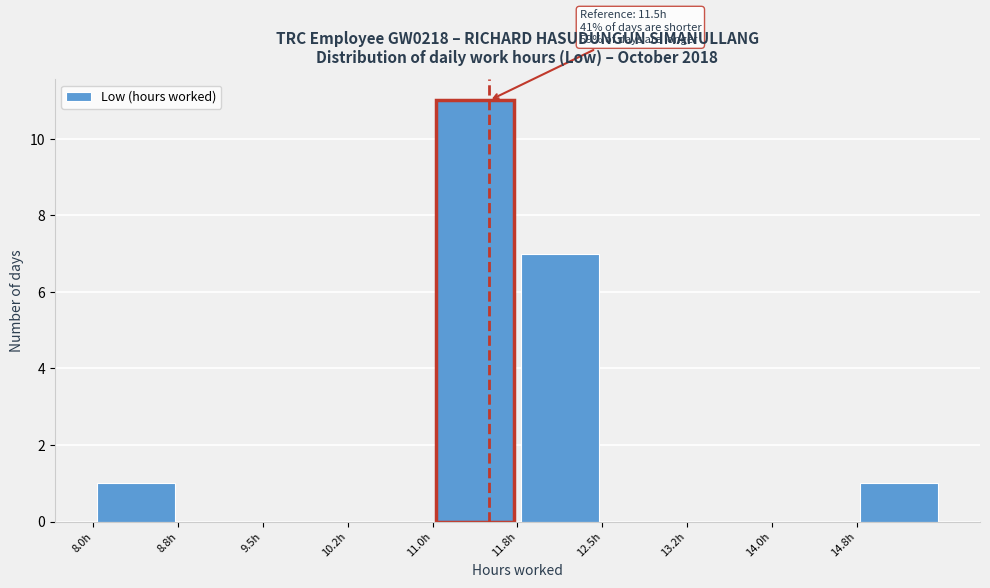

Over which range of the x-axis is the bar tallest?

11.00 to 11.75